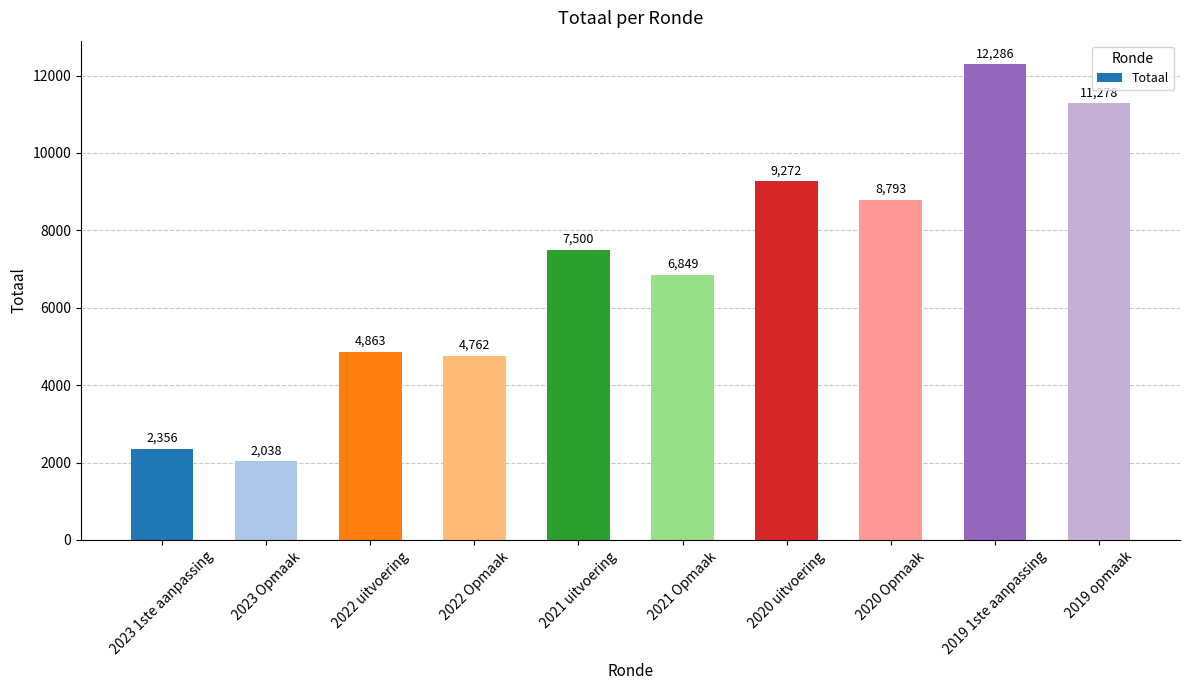

What is the difference between the maximum and minimum values?

10248